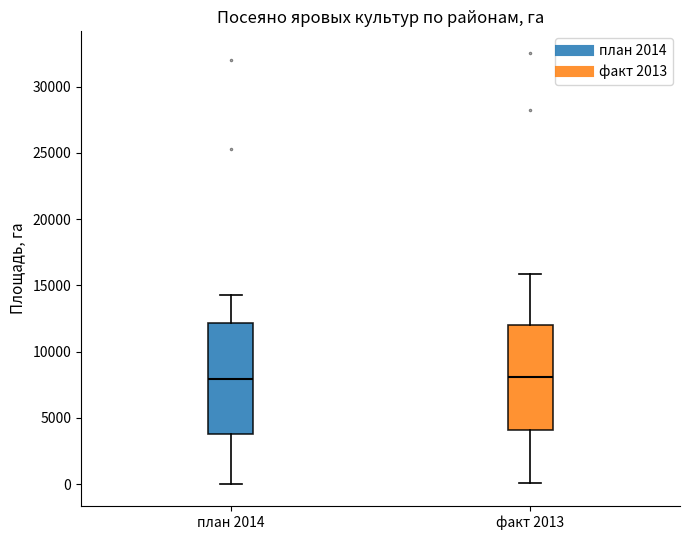

Reading left to right, transcribe this box plot: for each box, give where its median line is, the range the box spans, and where its two whiskers end, as read against the y-axis. The values are not printed on the chart, so give them approximately, as read against the axis.

план 2014: median 8000, box 4000 to 12000, whiskers 0 to 14000
факт 2013: median 8000, box 4000 to 12000, whiskers 0 to 16000